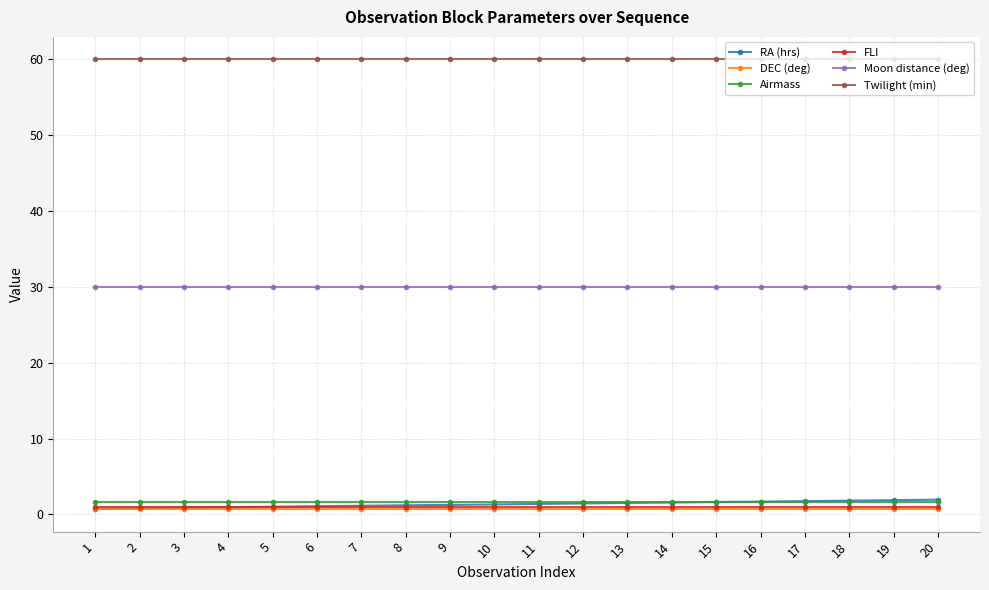

What is the maximum value for Moon distance (deg)?

30.0